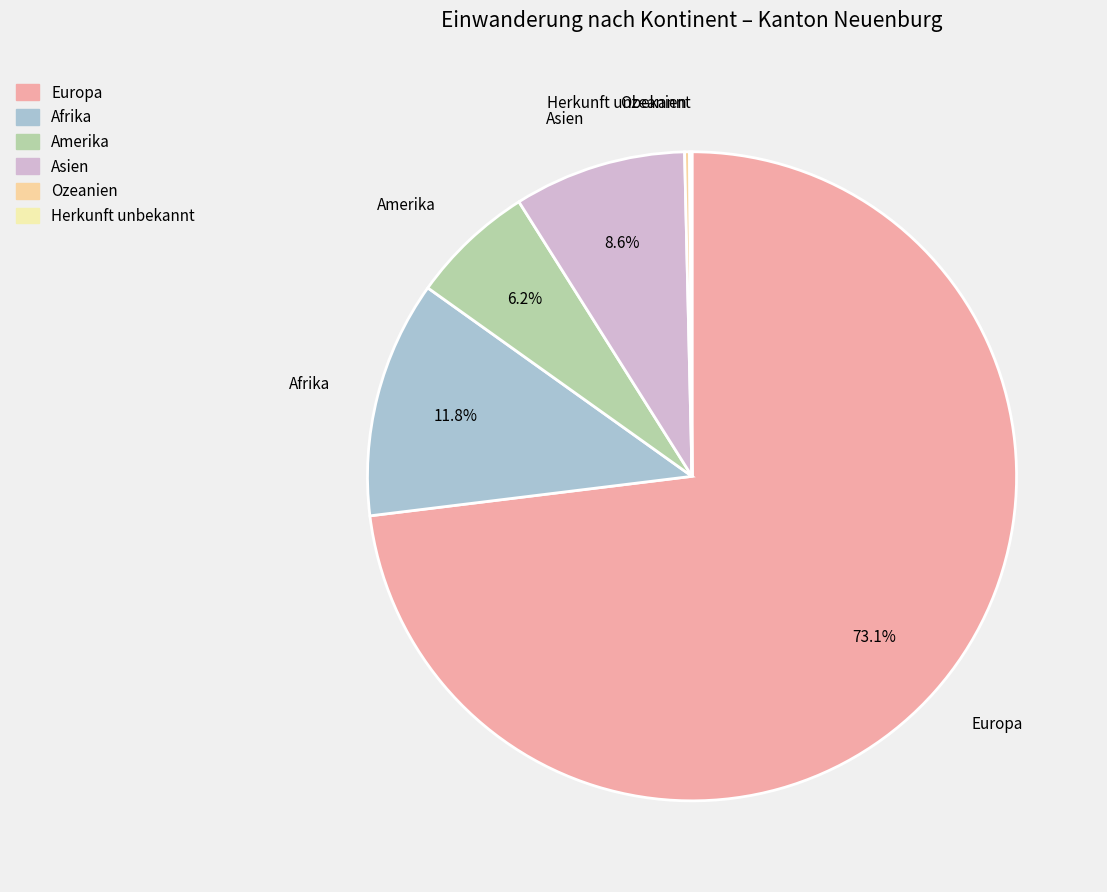

Is there any slice that represents more than half of the pie?

Yes